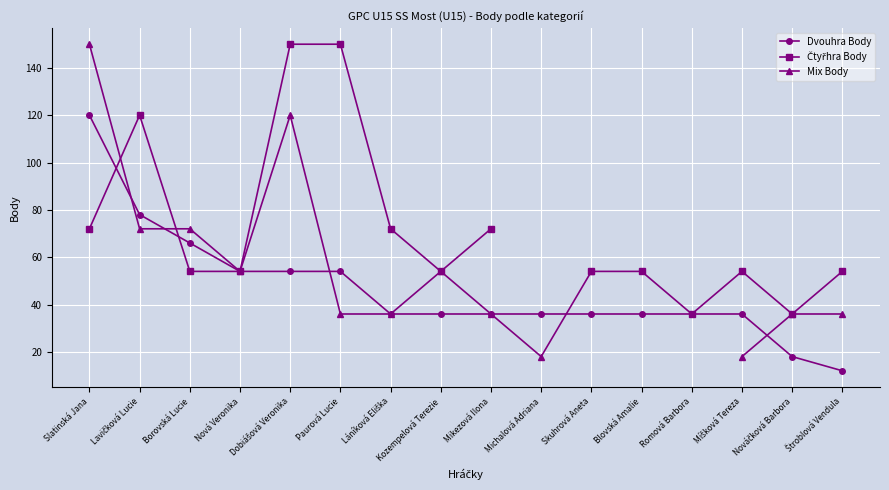

At which category is the sum across all series the highest?

Slatinská Jana